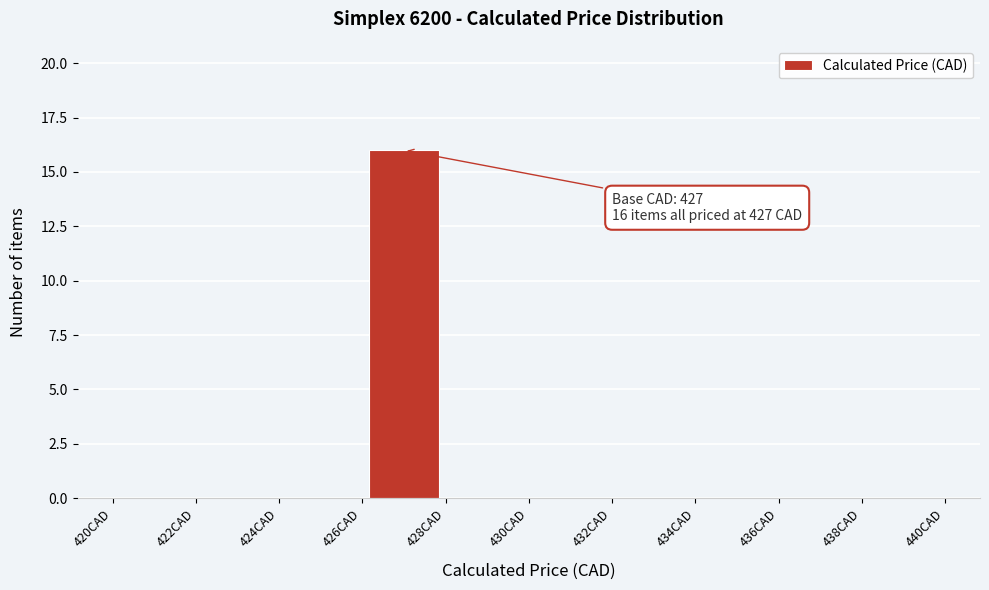

Which range on the x-axis has the tallest bar?

426 to 428